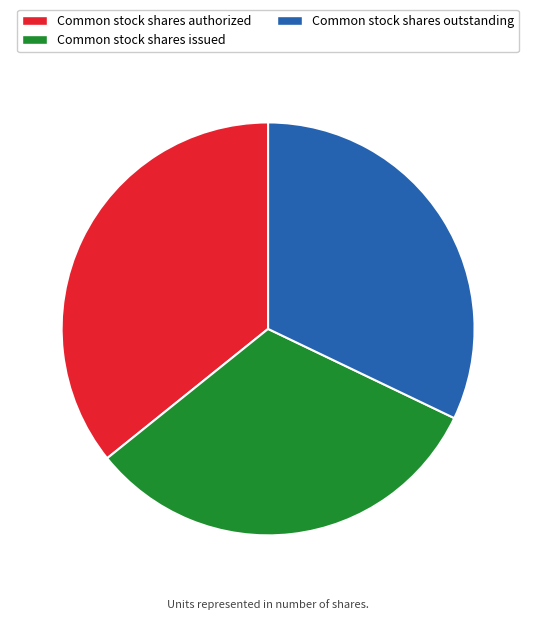

Which slice is the largest?

Common stock shares authorized